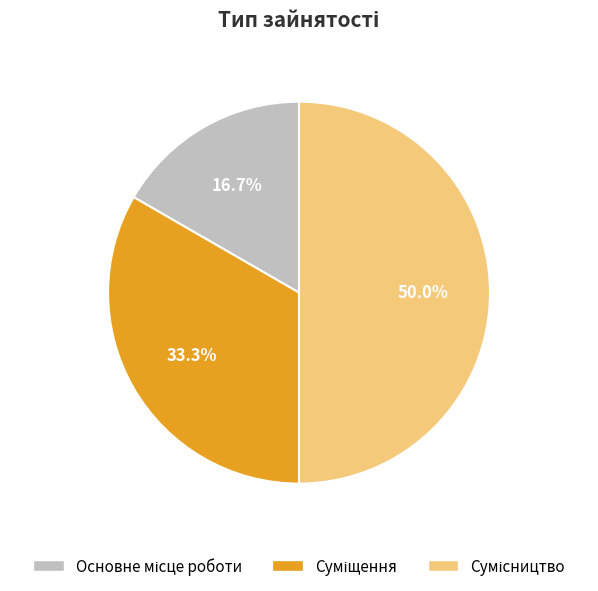

To the nearest percent, what portion does Суміщення represent?

33%